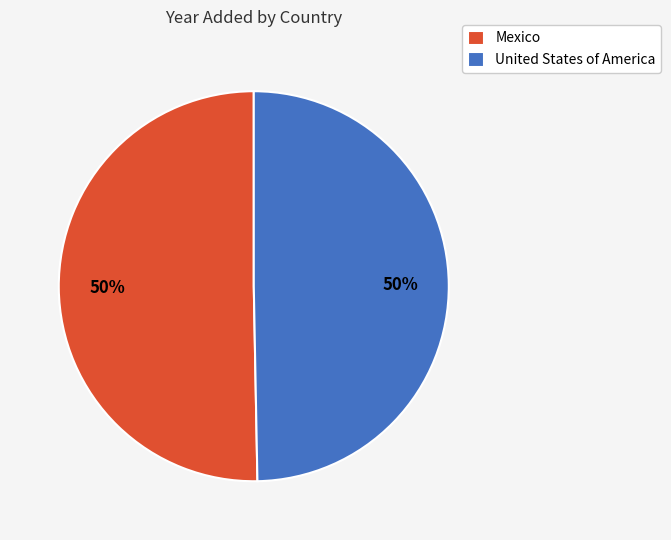

To the nearest percent, what is the average slice percentage?

50%